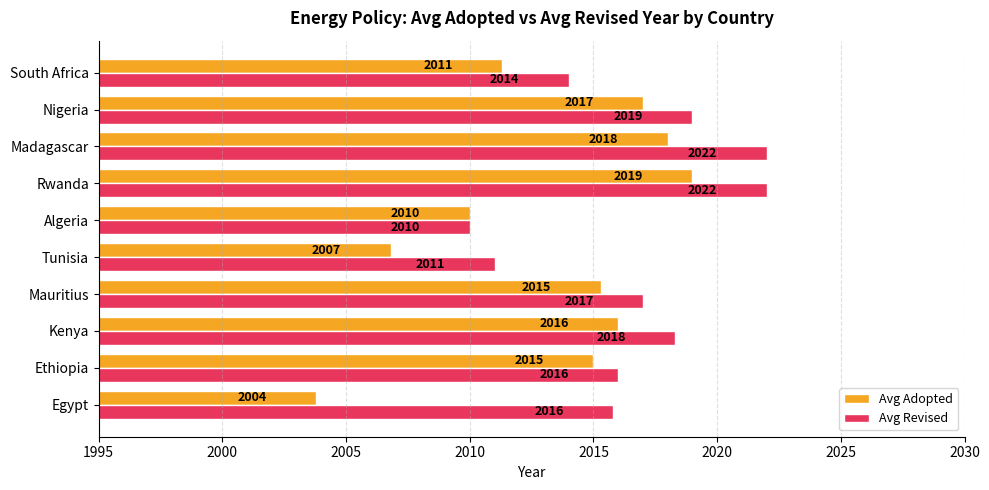

At which category is the sum across all series the highest?

Rwanda